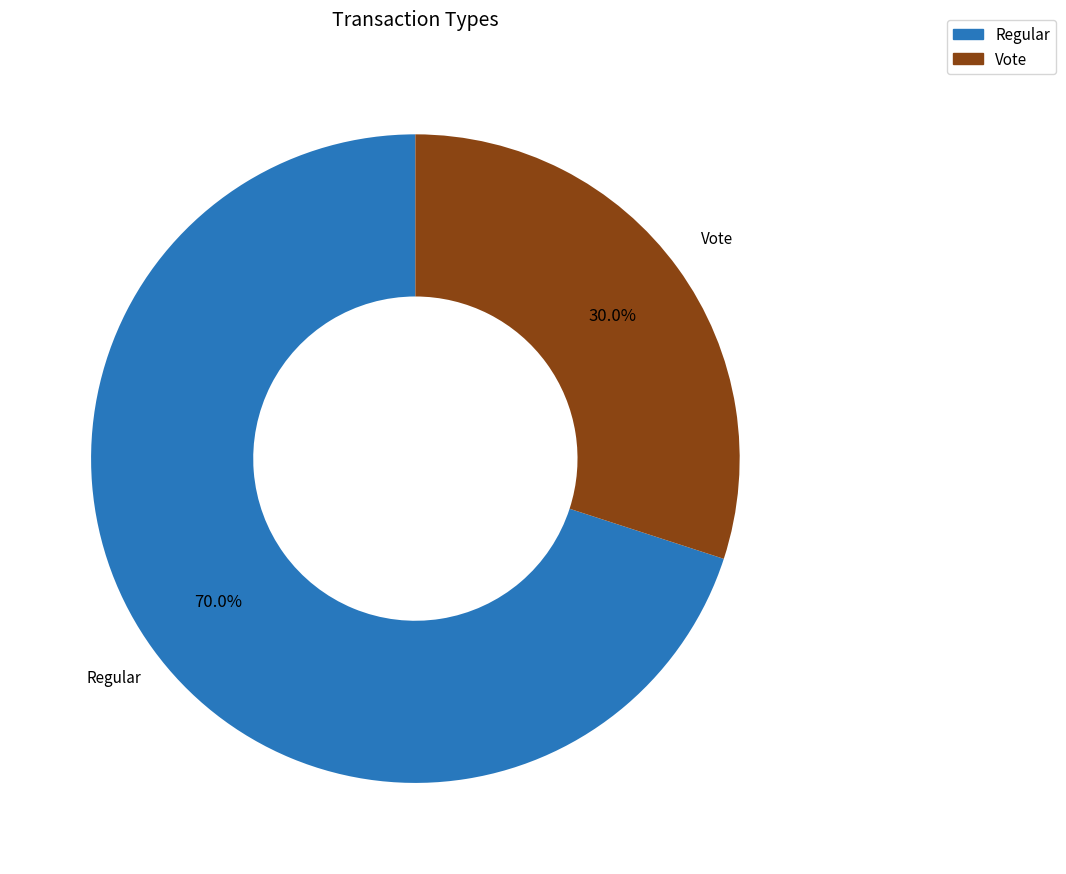

Count the number of slices in the pie.

2